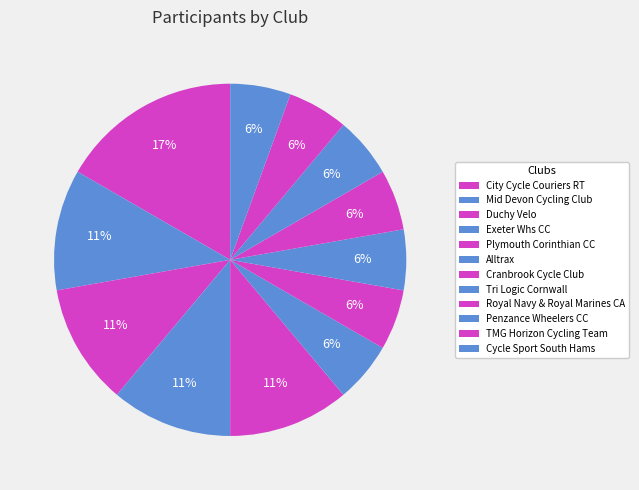

What percentage is the Duchy Velo slice, to the nearest percent?

11%